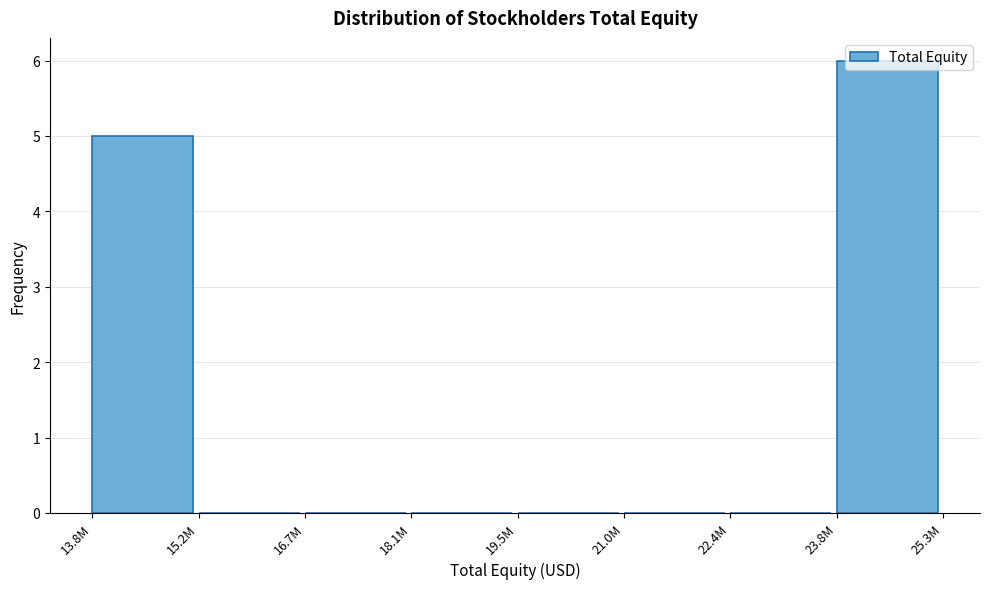

What is the sum of all values?

11